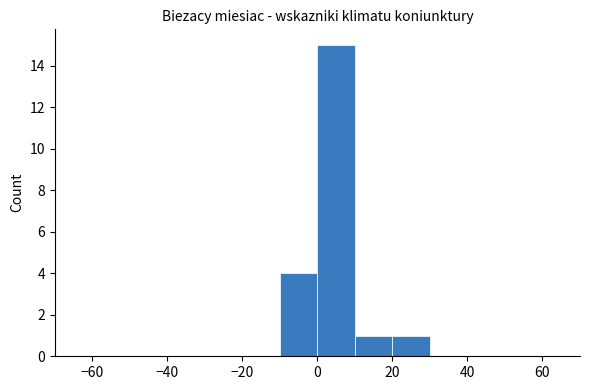

Reading left to right, list every bar in this chart as the range it spans on the x-axis followed by its height. The values are not printed on the chart, so give them approximately, as read against the axis.

-60 to -50: 0
-50 to -40: 0
-40 to -30: 0
-30 to -20: 0
-20 to -10: 0
-10 to 0: 4
0 to 10: 15
10 to 20: 1
20 to 30: 1
30 to 40: 0
40 to 50: 0
50 to 60: 0